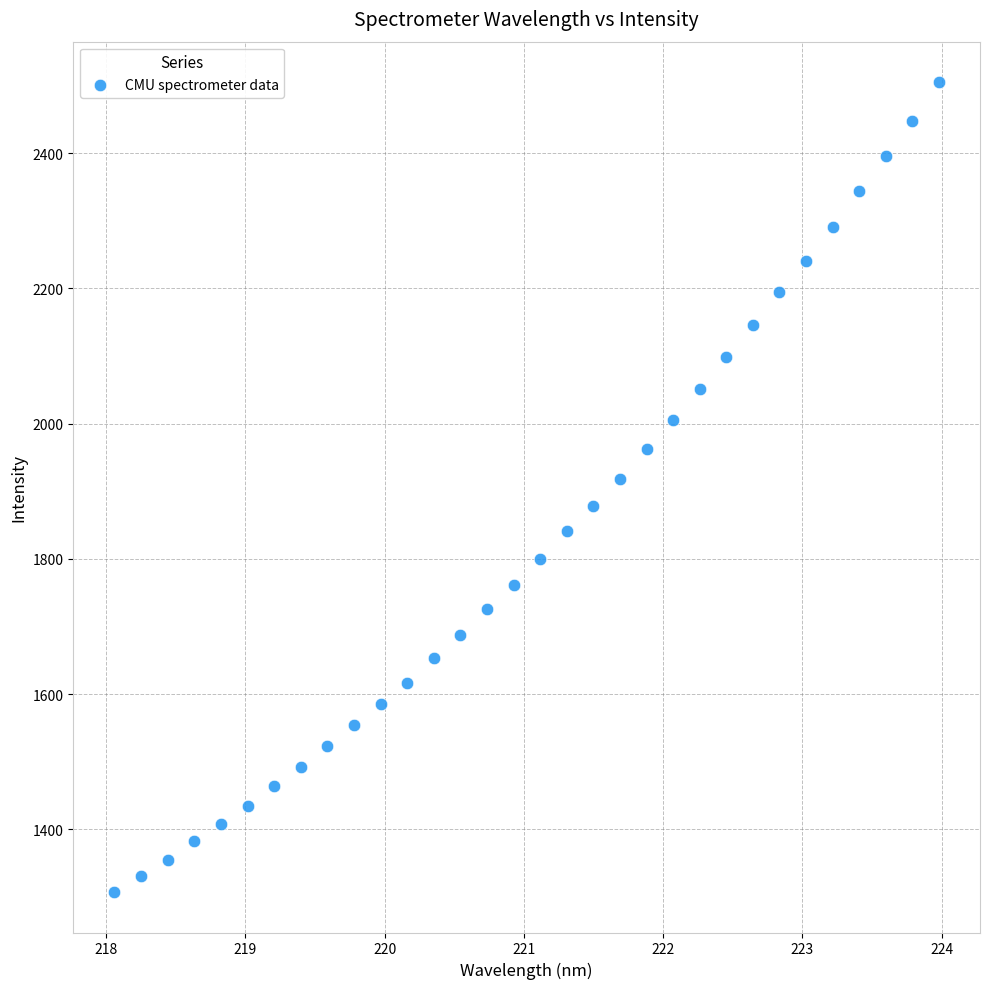

What is the range of Y values (max minus min)?

1197.6